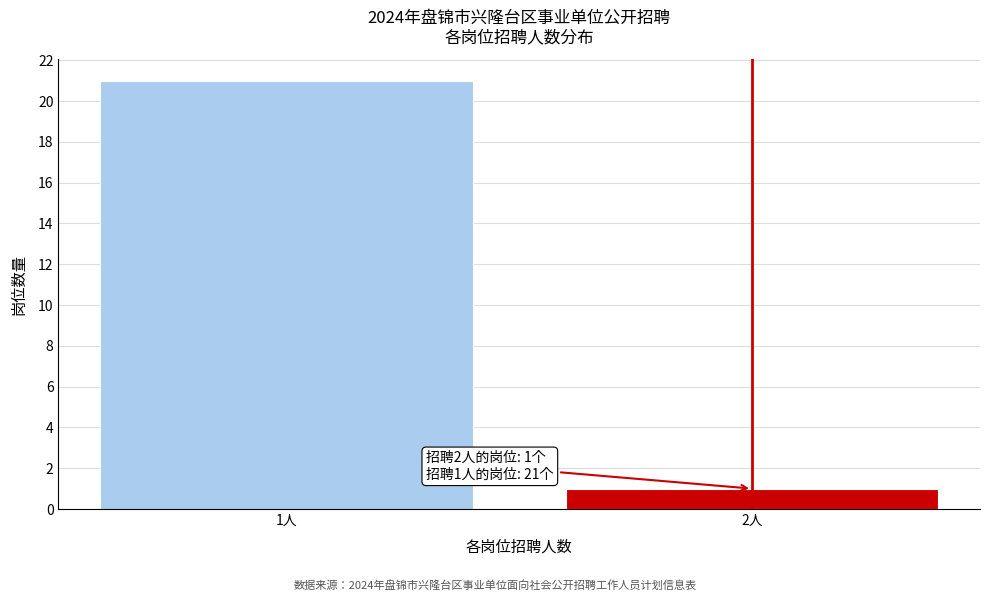

Reading left to right, what are all the values shown in this chart?

1人=21	2人=1